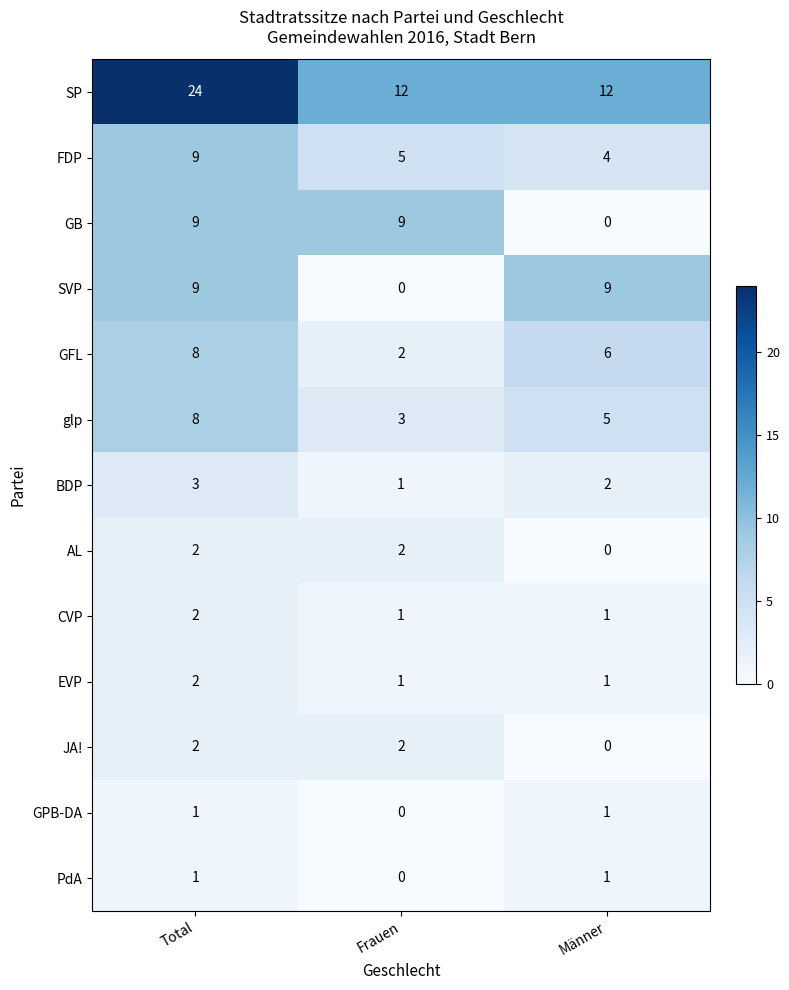

Which series has the largest total across all categories?

SP